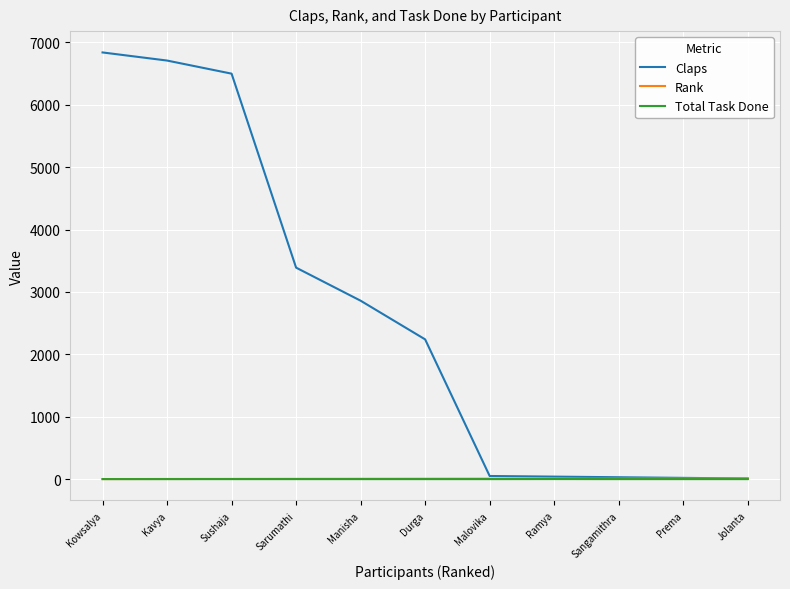

Which series has the largest range (max minus min)?

Claps